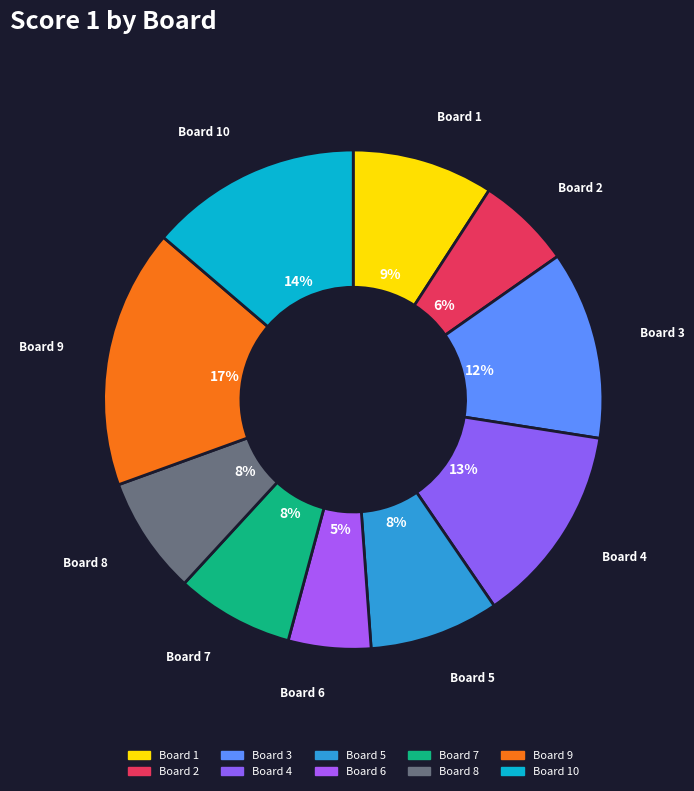

What is the largest slice in the pie chart?

Board 9